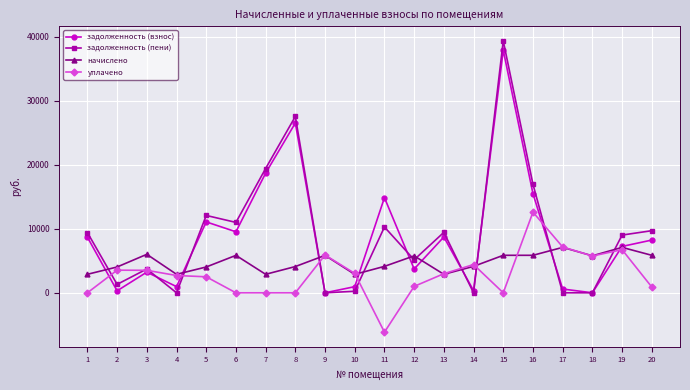

The value of задолженность (пени) at 18 is -25843.2. True or false?

False